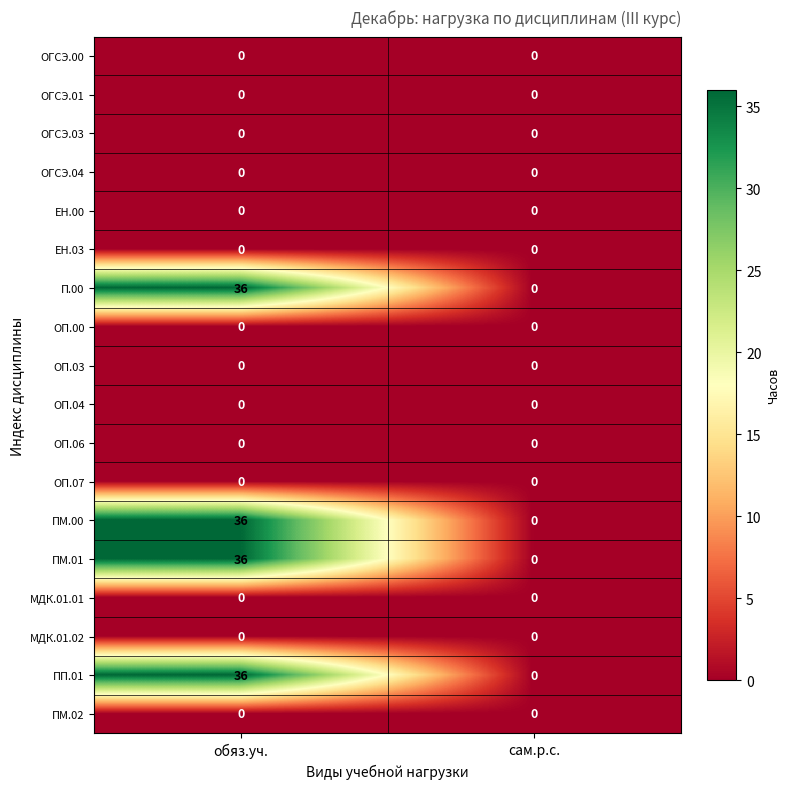

How many data points does each series have?

2